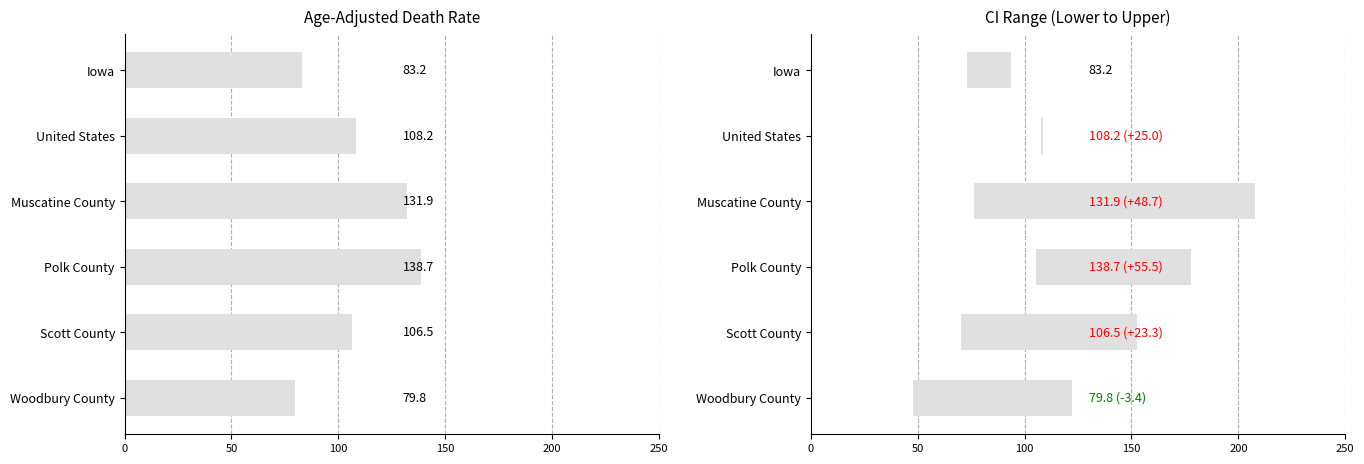

How many values in the Age-Adjusted Death Rate series exceed 108?

3